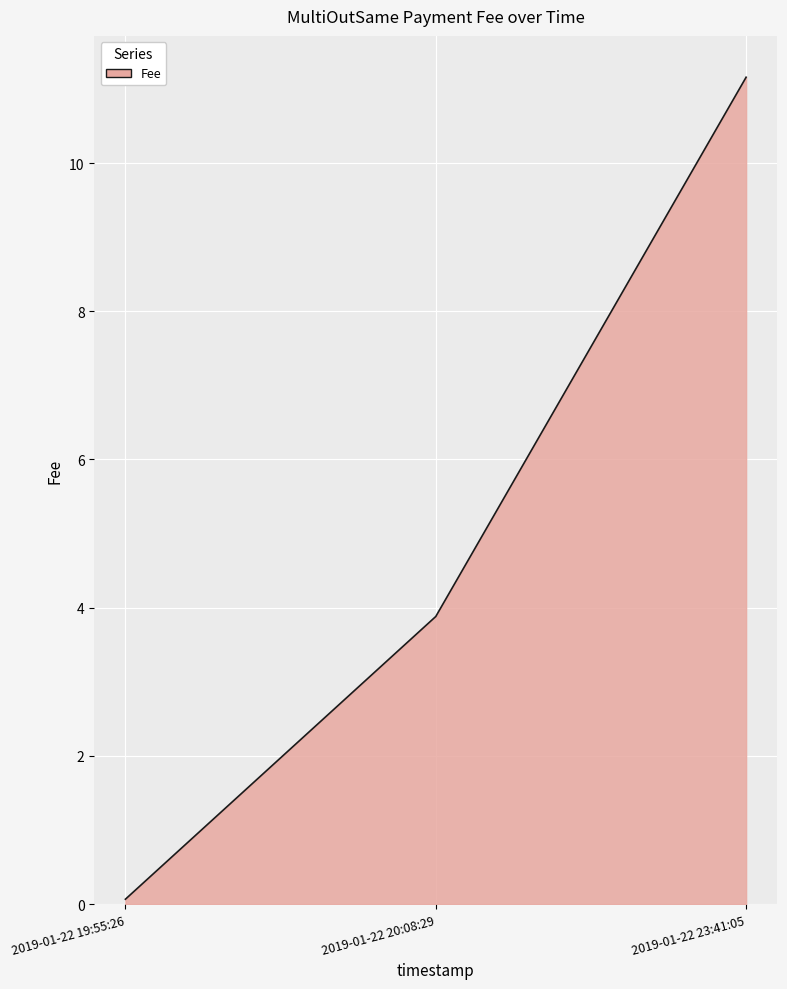

Reading right to left, extract all data points from this chart.

2019-01-22 23:41:05=11.2	2019-01-22 20:08:29=3.9	2019-01-22 19:55:26=0.1